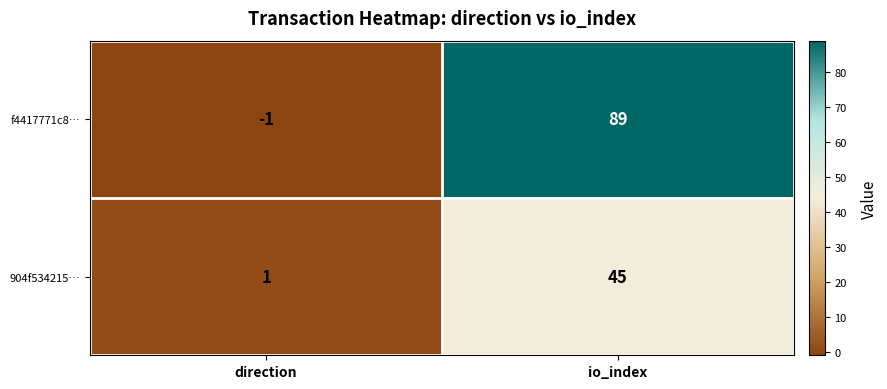

At direction, list the series in order from largest to smallest.

904f534215…, f4417771c8…